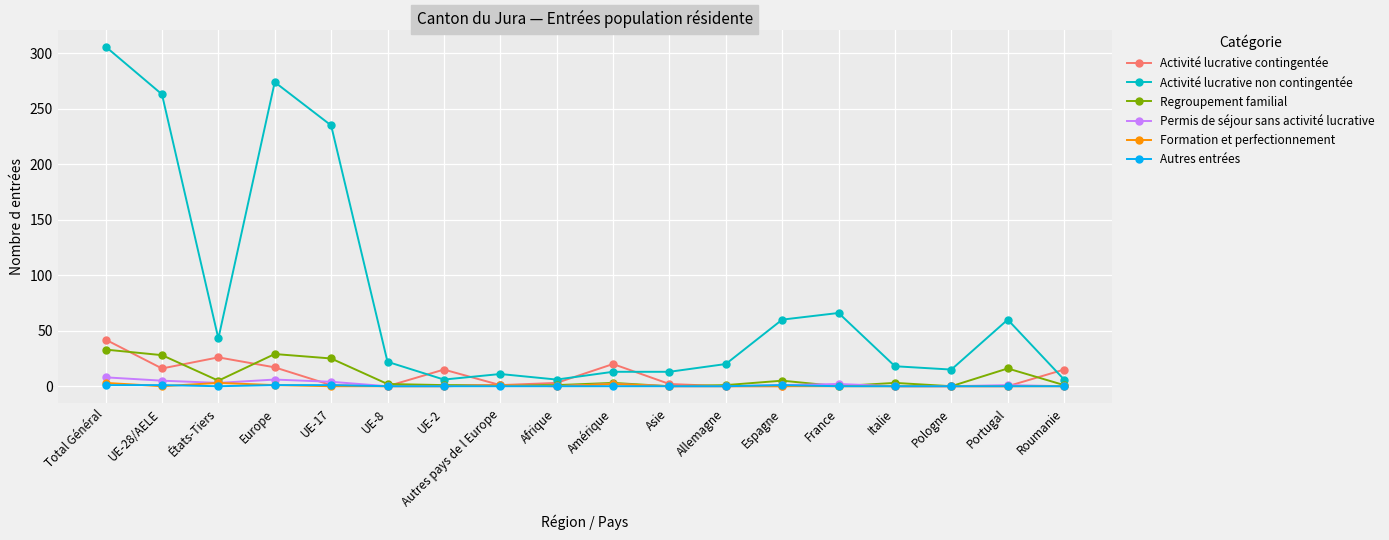

How many values in the Regroupement familial series are below 3?

9